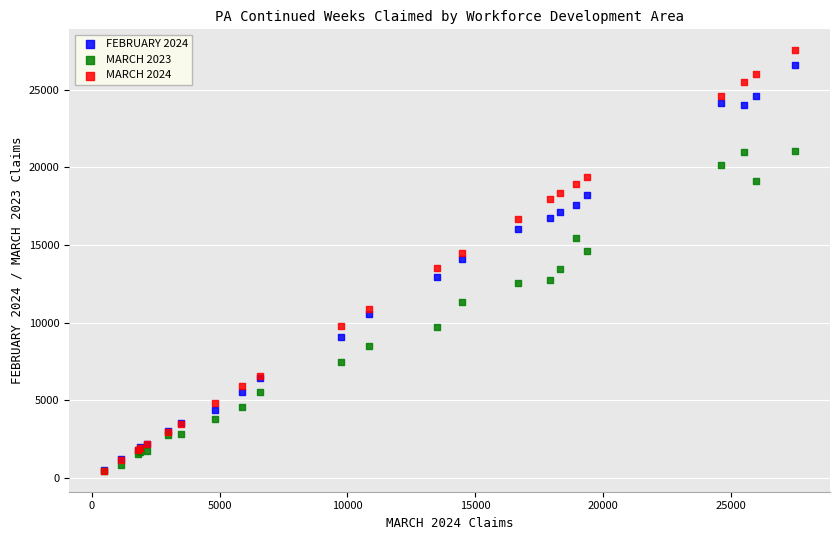

What are all the series names shown in the legend?

FEBRUARY 2024, MARCH 2023, MARCH 2024